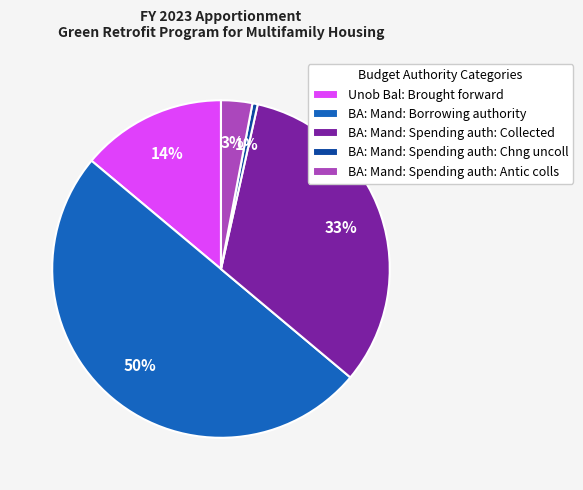

Rank the categories by value from lowest to highest.

BA: Mand: Spending auth: Chng uncoll, BA: Mand: Spending auth: Antic colls, Unob Bal: Brought forward, BA: Mand: Spending auth: Collected, BA: Mand: Borrowing authority